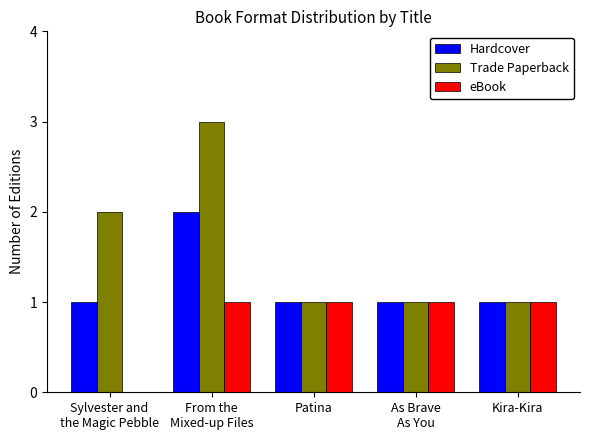

How many groups of bars are there?

5